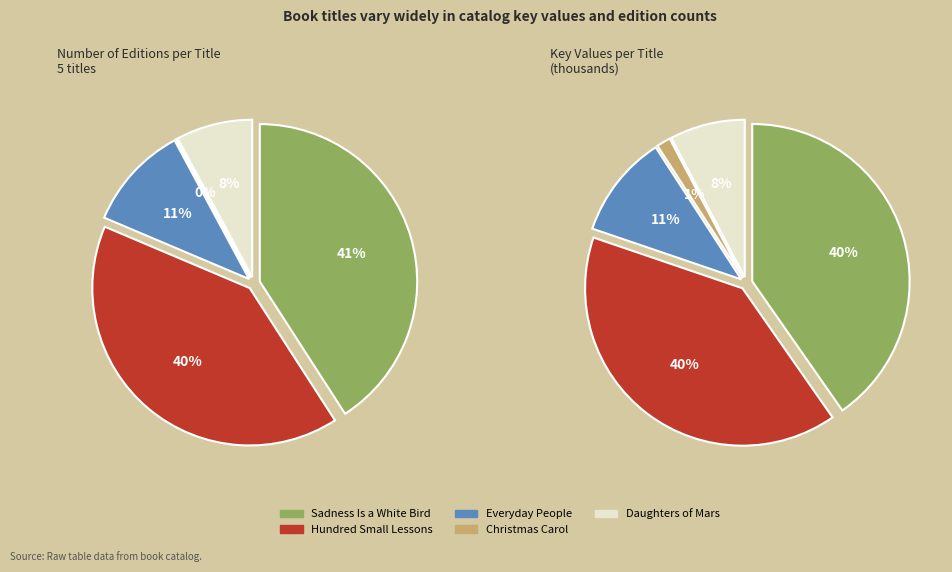

The Hundred Small Lessons slice represents 46% of the pie. True or false?

False